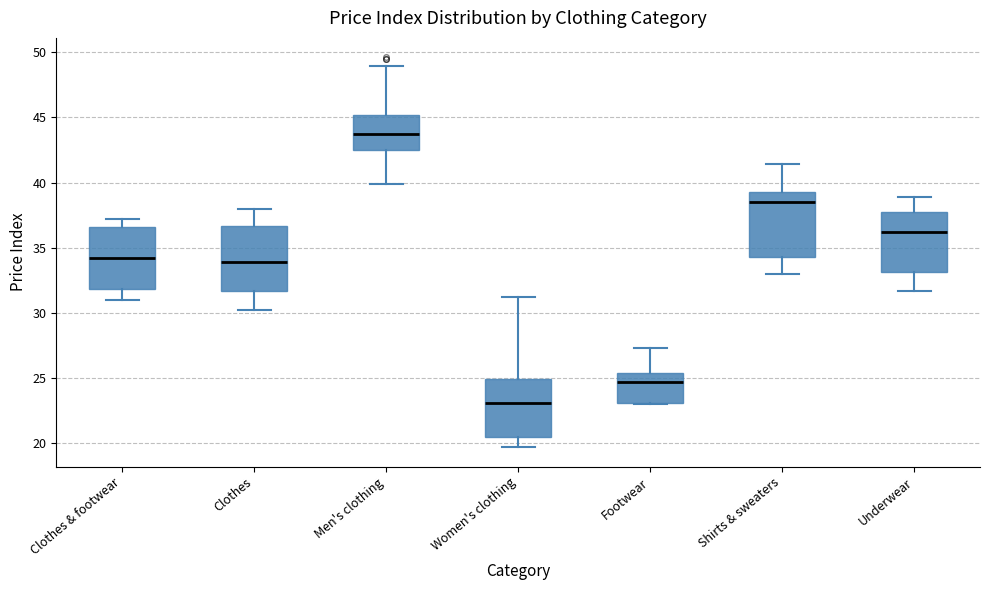

Which box has the lowest median line?

Women's clothing